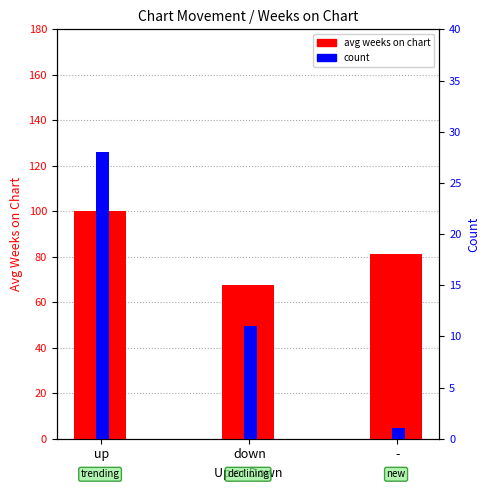

Which series has the largest total across all categories?

avg weeks on chart